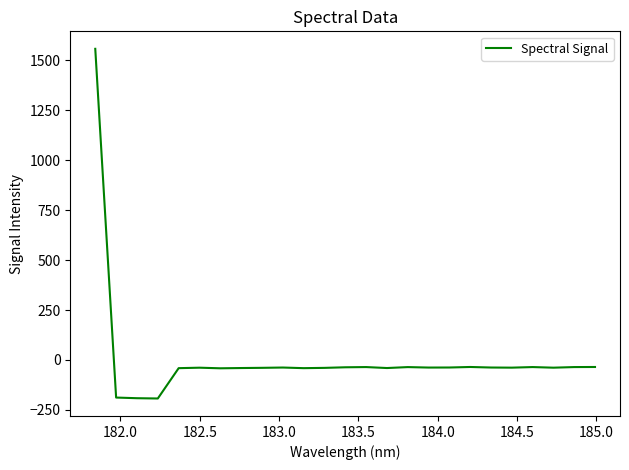

What is the difference between the maximum and minimum values?

1750.6